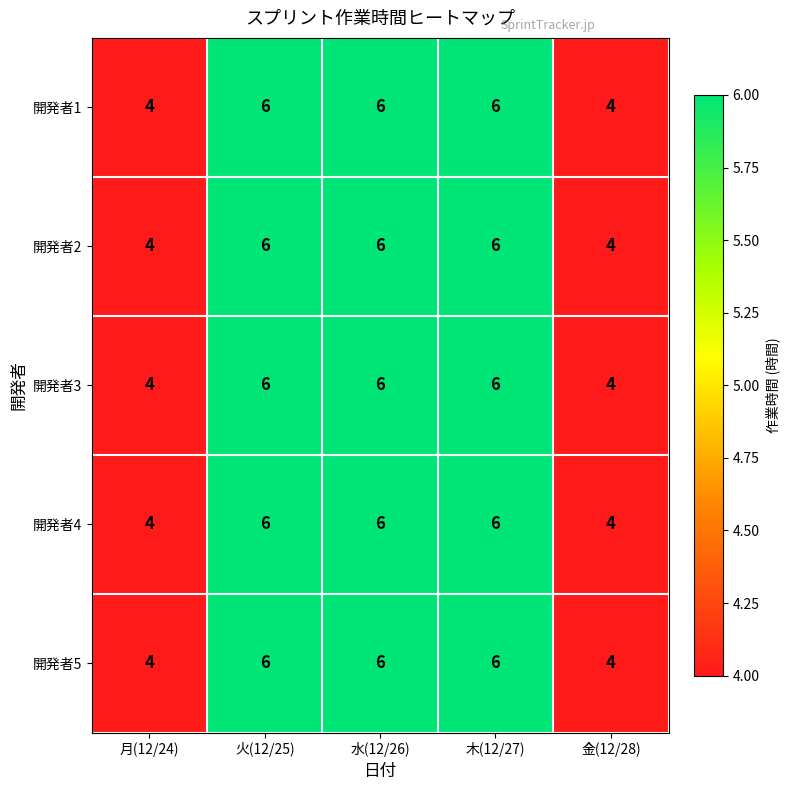

Is it true that 開発者2 equals 4 at 水(12/26)?

False